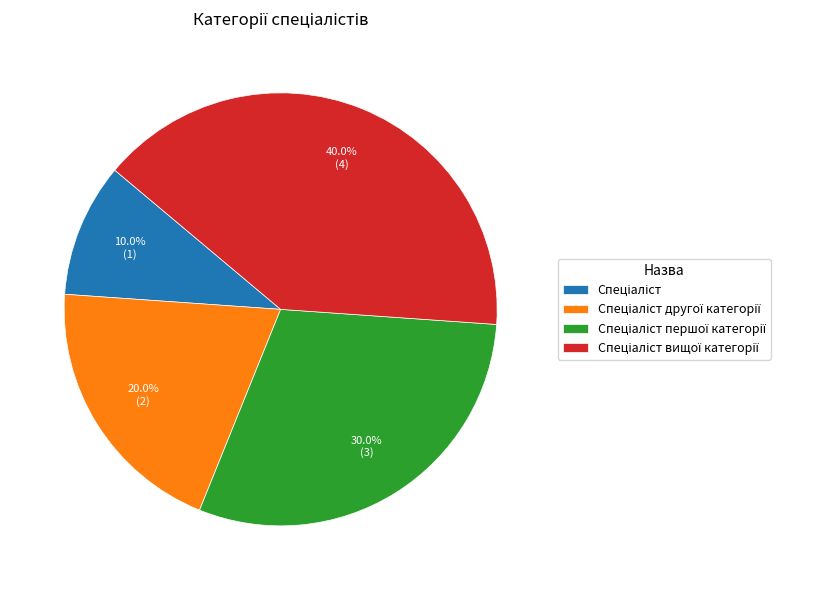

Does any single category account for the majority?

No